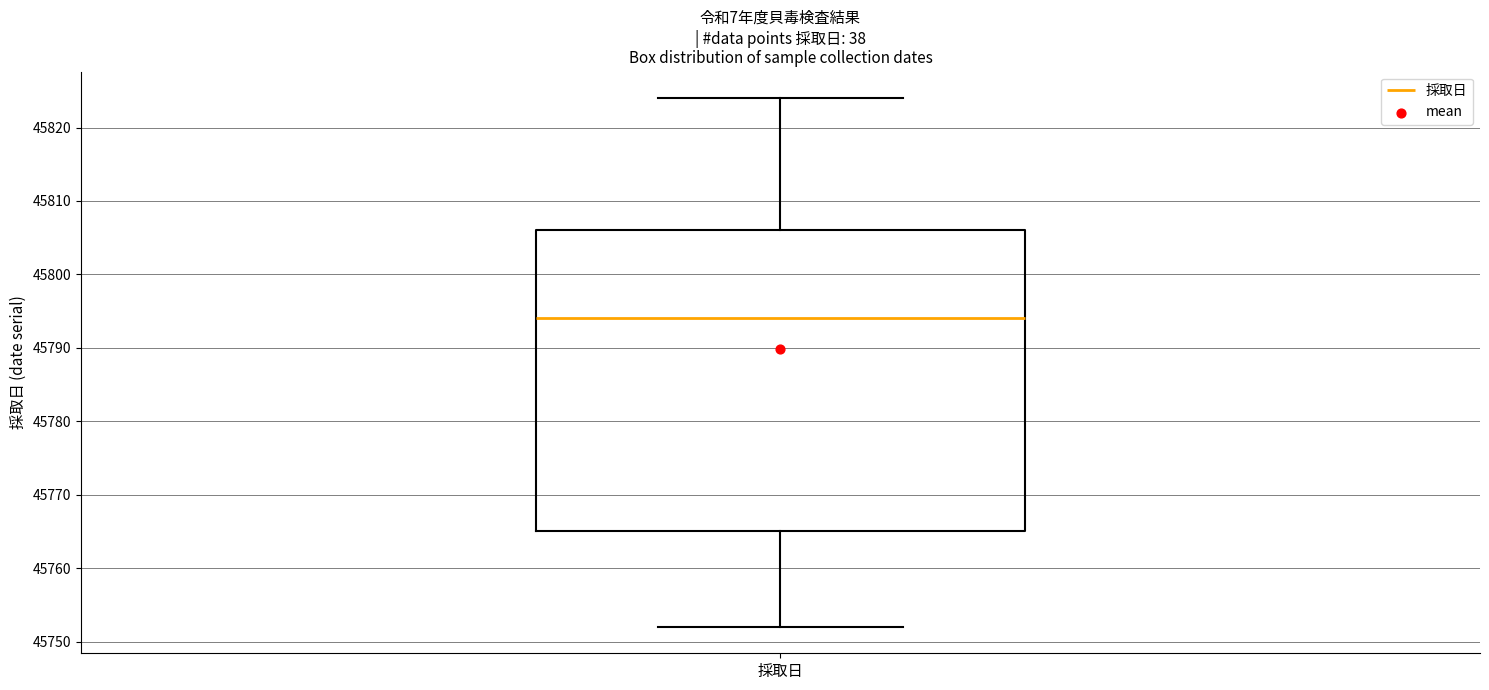

Read this box plot against the y-axis: the position of the median line, the range covered by the box, and the ends of both whiskers. The values are not printed on the chart, so give them approximately, as read against the axis.

median 45794, box 45765 to 45806, whiskers 45752 to 45824